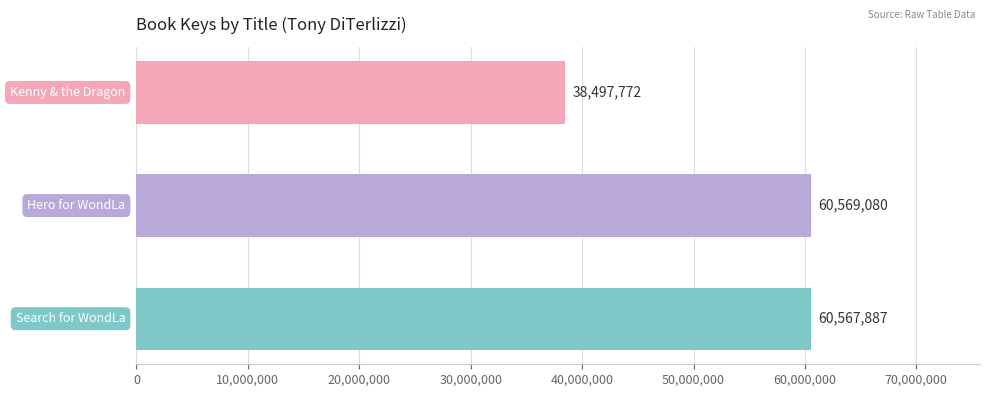

Count the number of categories in the chart.

3